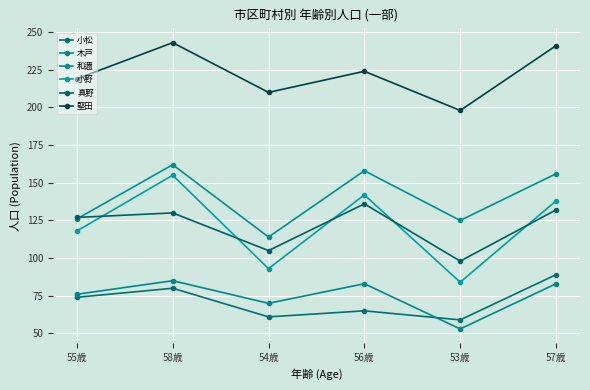

At which category does 真野 reach its first local peak?

58歳